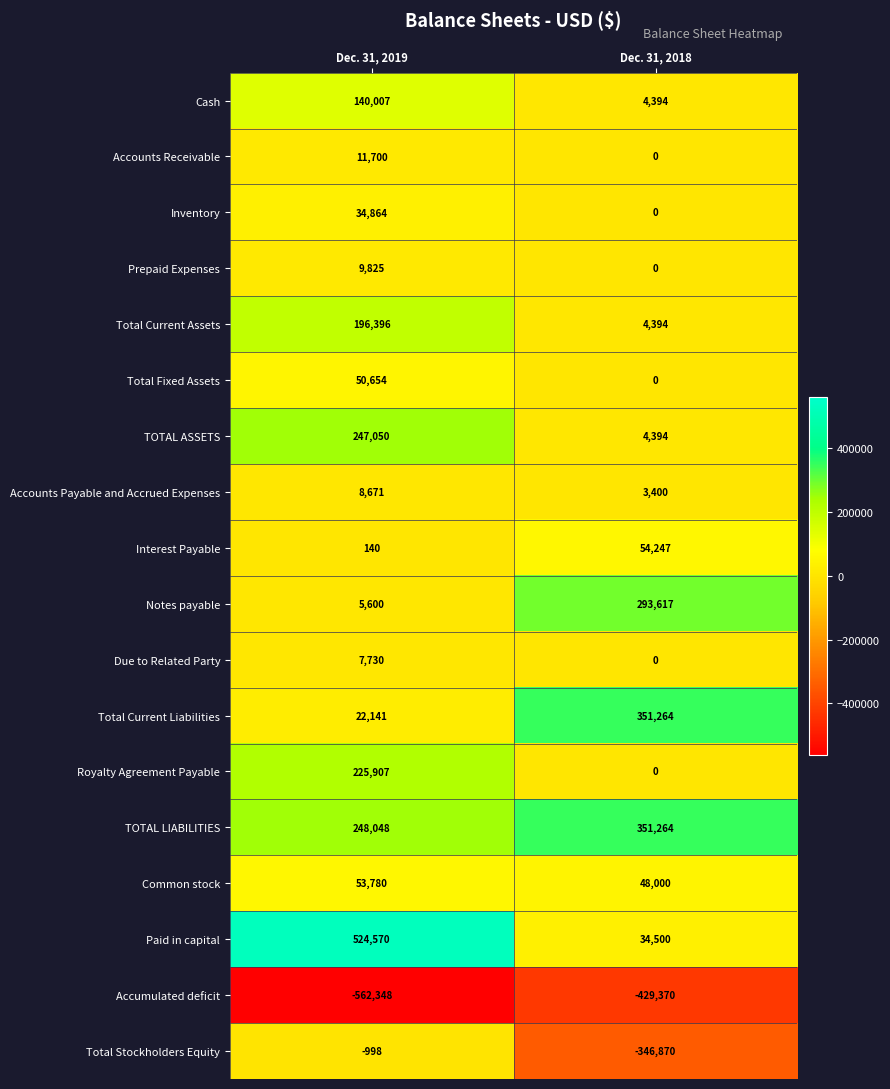

The value of Total Fixed Assets at Dec. 31, 2018 is 0. True or false?

True